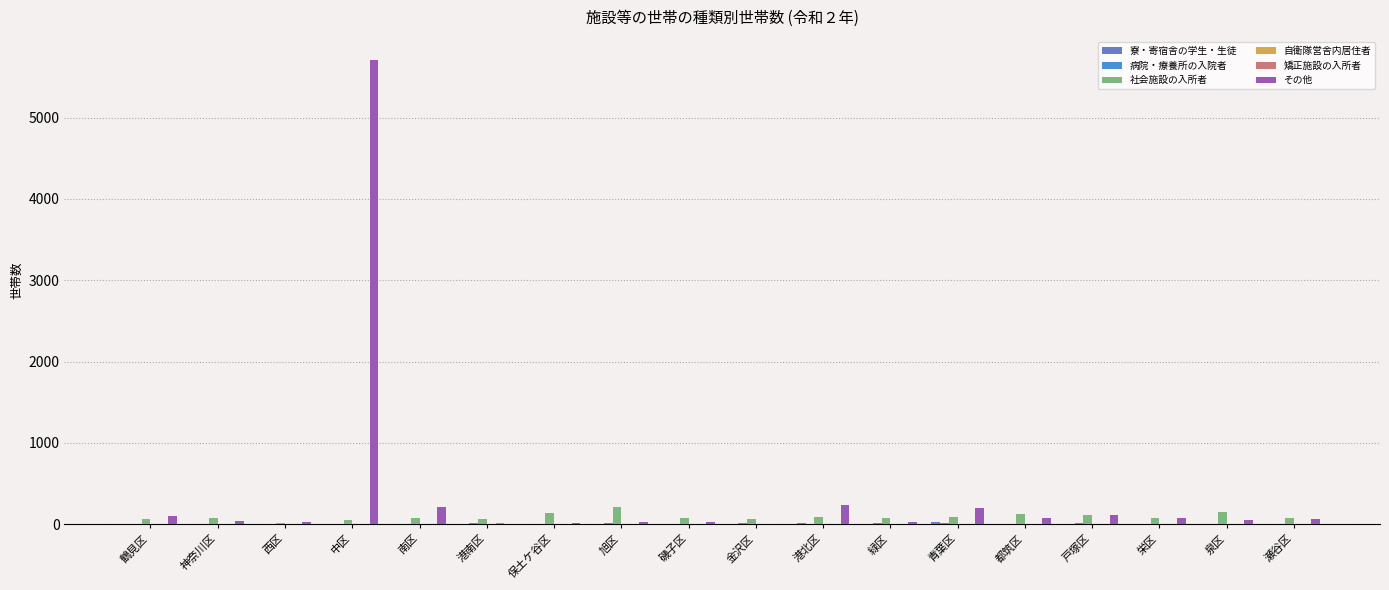

What is the sum of all 社会施設の入所者 values?

1660